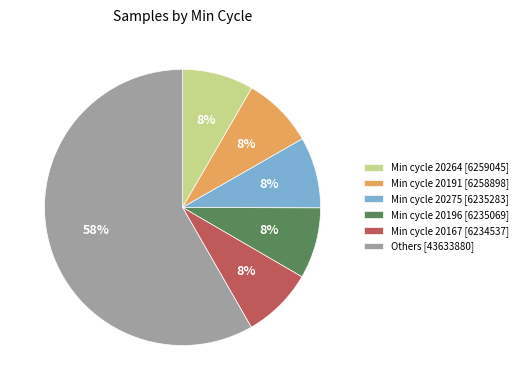

Approximately how many times larger is the value at Min cycle 20196 [6235069] compared to Min cycle 20264 [6259045]?

1.0